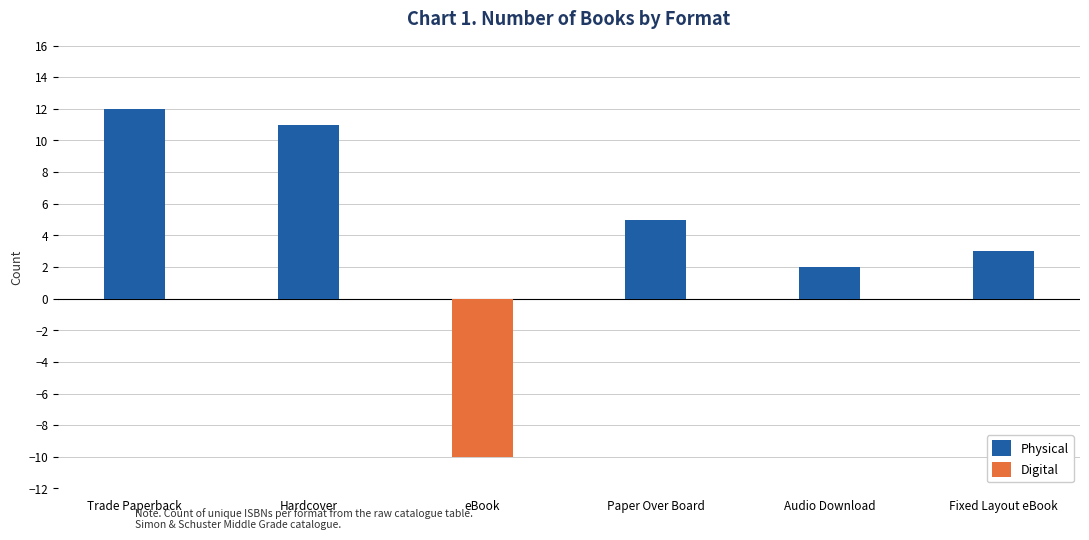

At which label is Physical closest to 6?

Paper Over Board